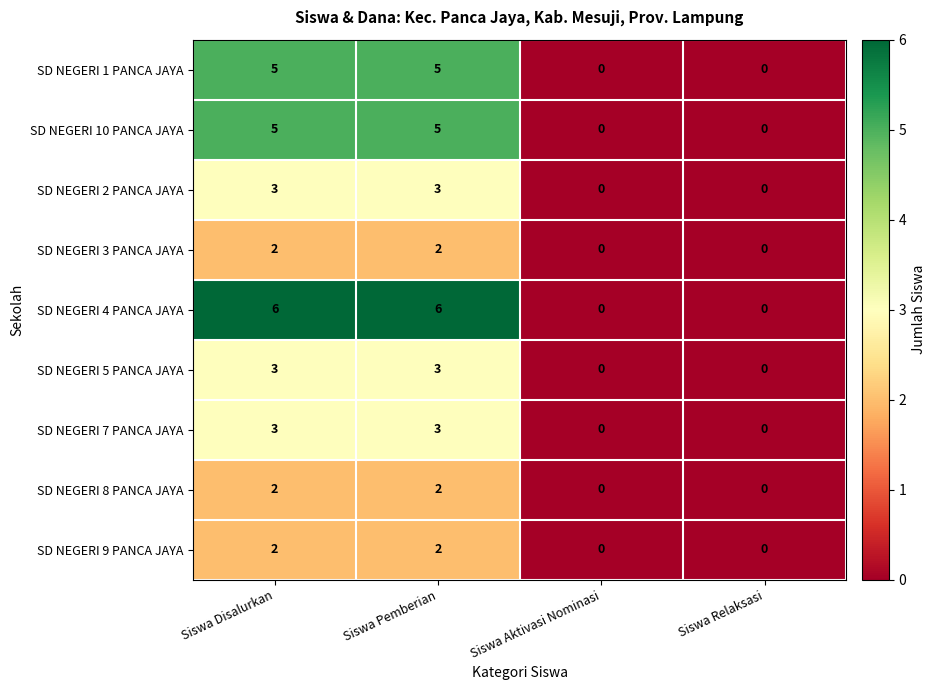

What is the sum of all SD NEGERI 5 PANCA JAYA values?

6